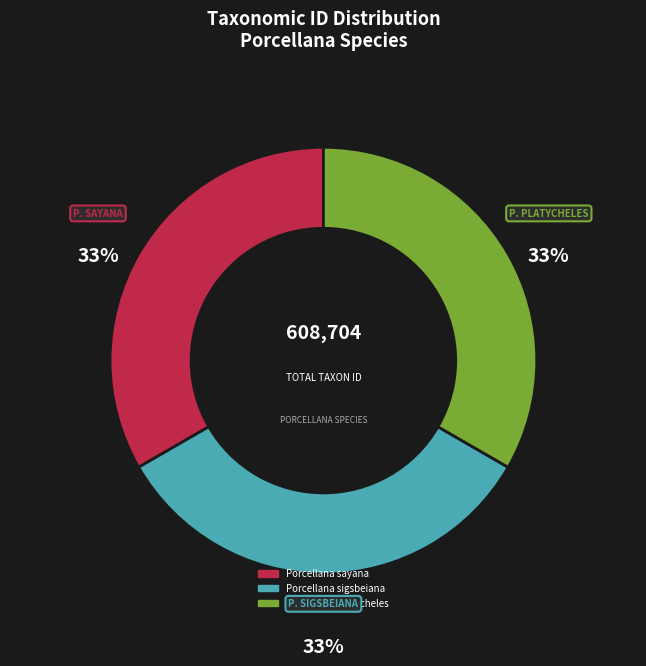

Is it true that Porcellana sayana is 33% of the pie?

True